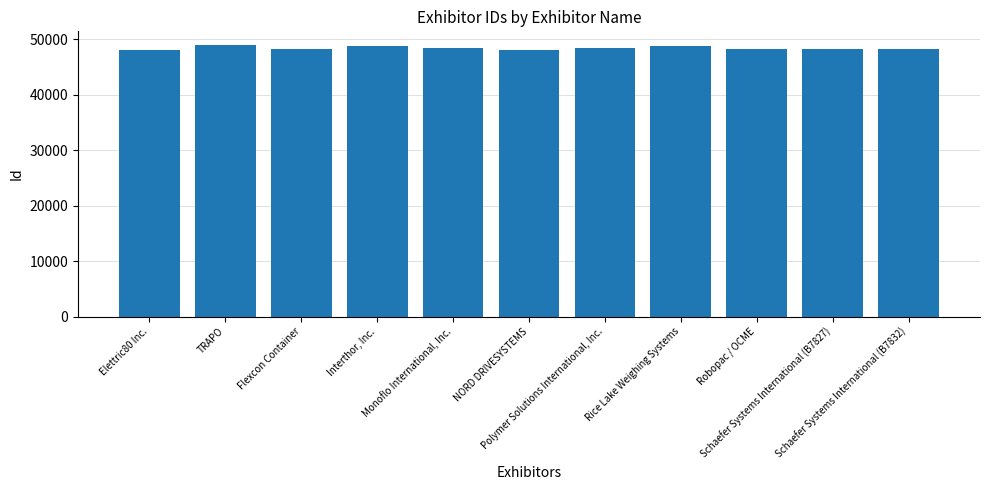

Count the number of data series in this chart.

1